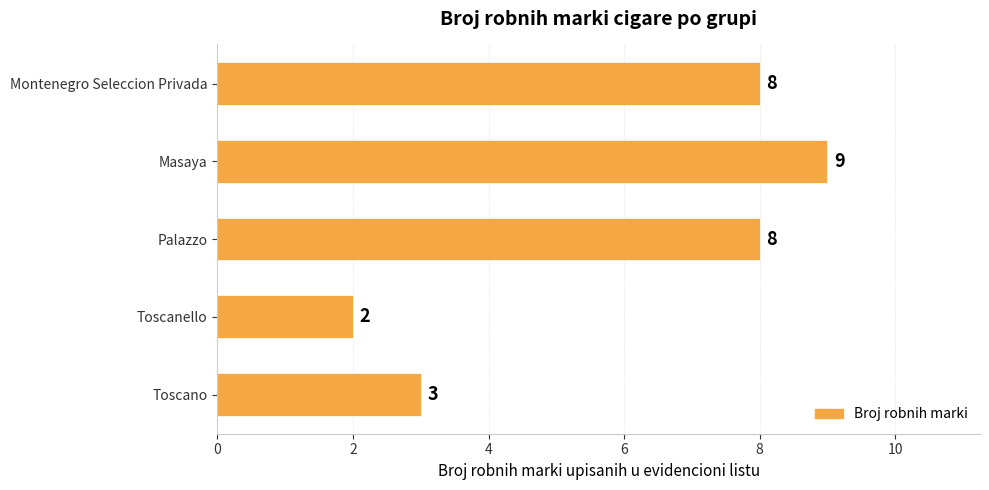

What is the average value?

6